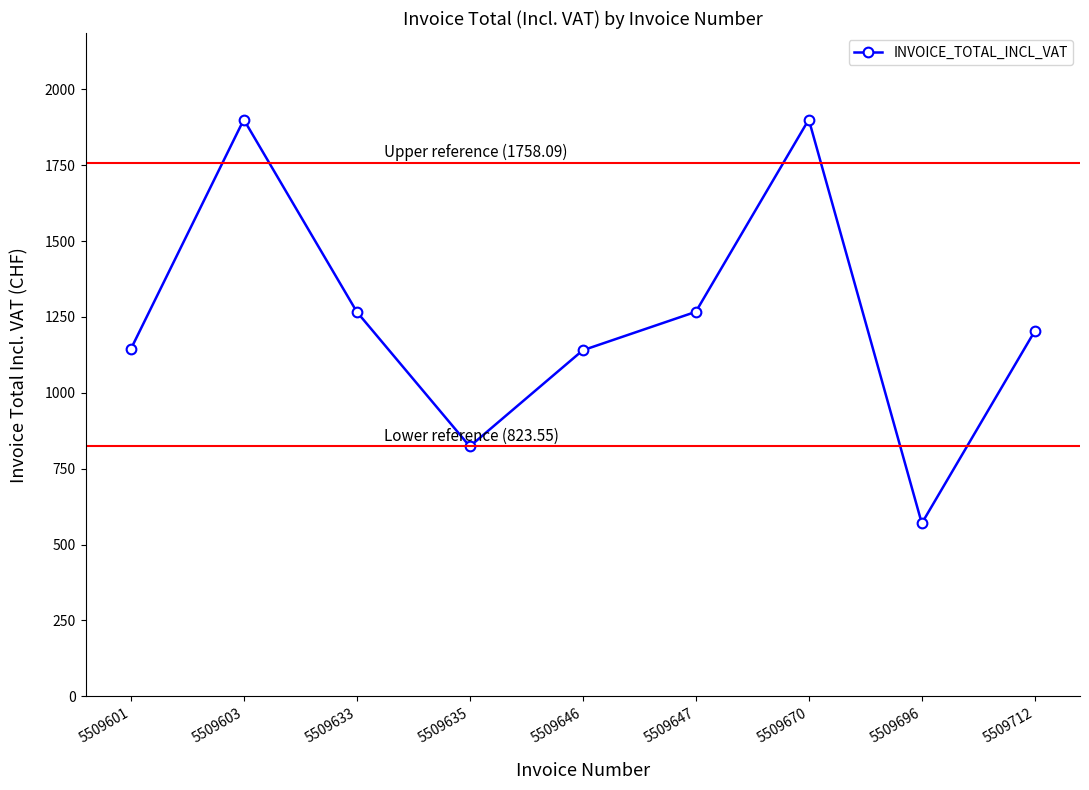

Which has a higher value, 5509603 or 5509696?

5509603